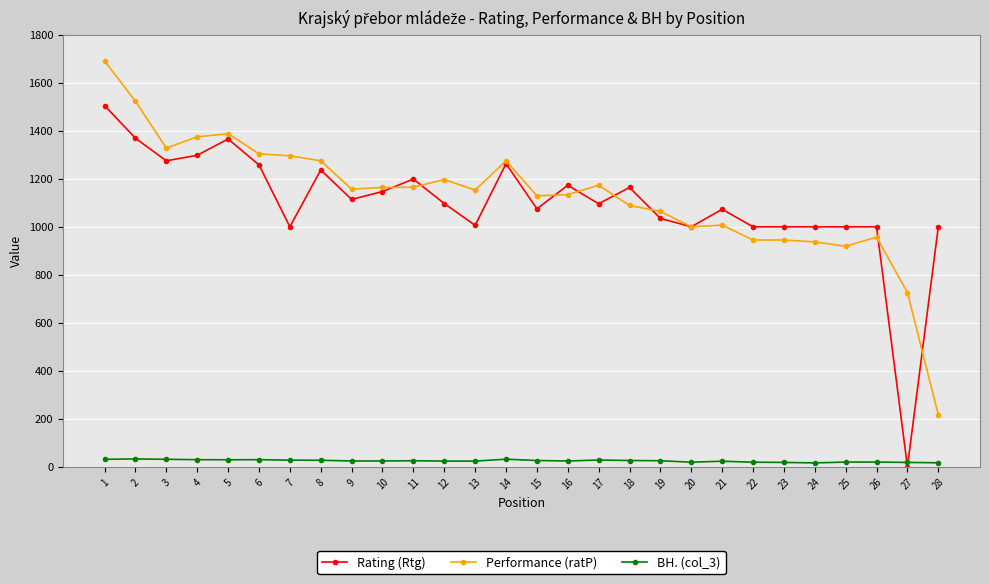

How many data points in Performance (ratP) are less than 1157?

14